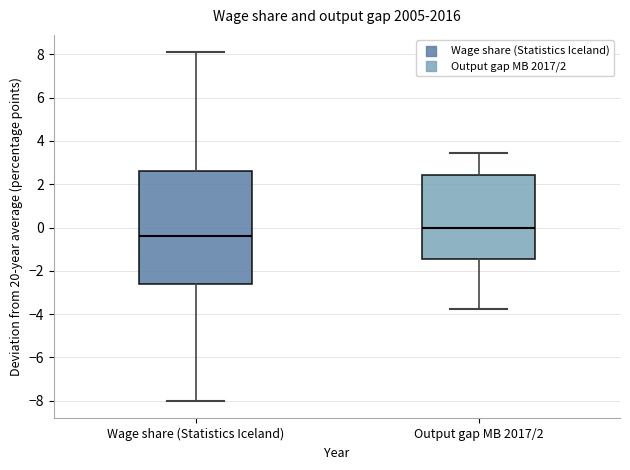

Which box's median line is the highest?

Output gap MB 2017/2